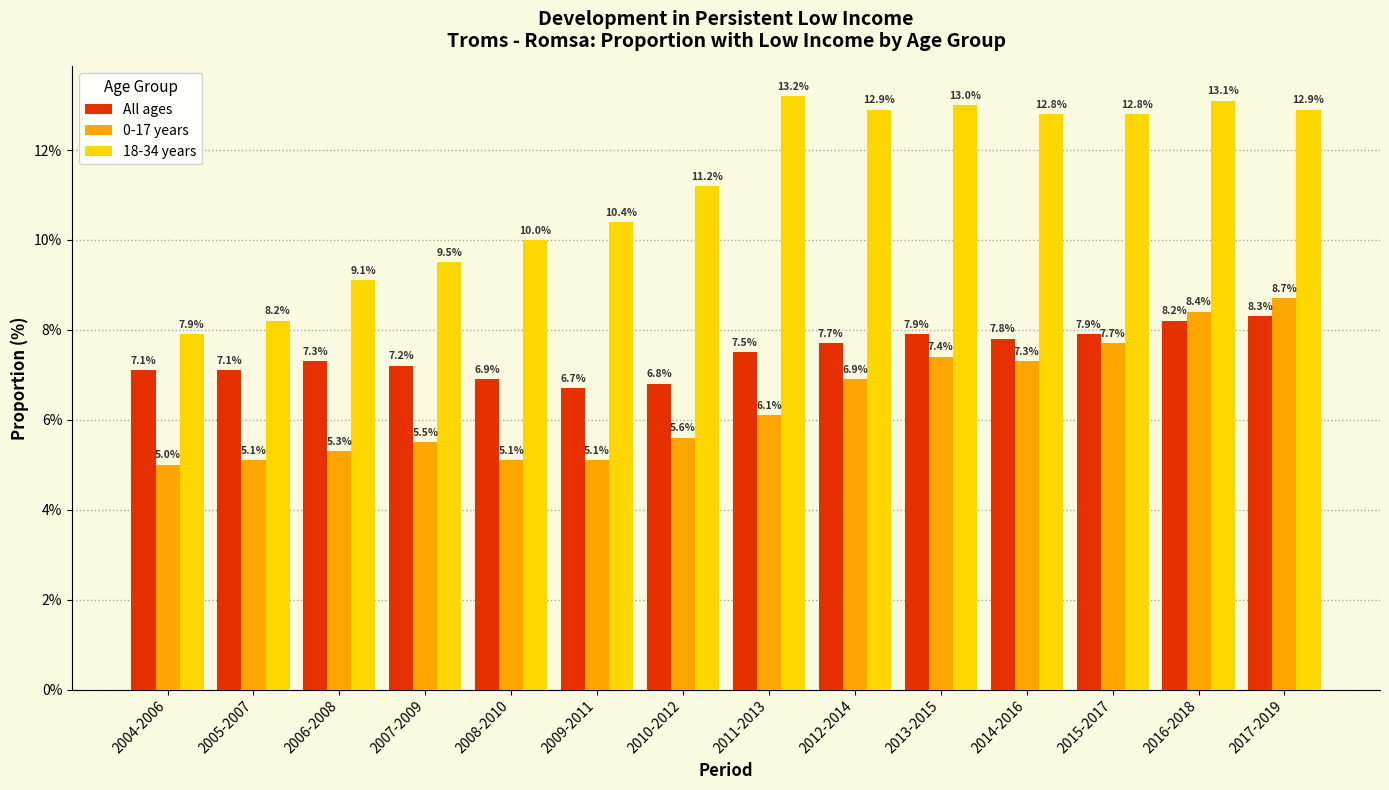

Reading right to left, what are all the values shown in this chart?

All ages: 8.3	8.2	7.9	7.8	7.9	7.7	7.5	6.8	6.7	6.9	7.2	7.3	7.1	7.1
0-17 years: 8.7	8.4	7.7	7.3	7.4	6.9	6.1	5.6	5.1	5.1	5.5	5.3	5.1	5.0
18-34 years: 12.9	13.1	12.8	12.8	13.0	12.9	13.2	11.2	10.4	10.0	9.5	9.1	8.2	7.9